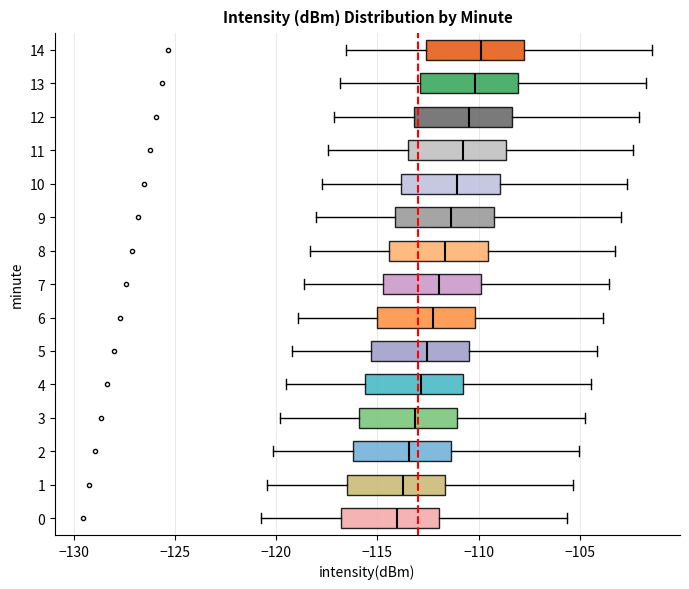

Reading bottom to top, transcribe this box plot: for each box, give where its median line is, the range the box spans, and where its two whiskers end, as read against the x-axis. The values are not printed on the chart, so give them approximately, as read against the axis.

0: median -114.0, box -117.0 to -112.0, whiskers -120.5 to -105.5
1: median -114.0, box -116.5 to -111.5, whiskers -120.5 to -105.5
2: median -113.5, box -116.0 to -111.5, whiskers -120.0 to -105.0
3: median -113.0, box -116.0 to -111.0, whiskers -120.0 to -104.5
4: median -113.0, box -115.5 to -111.0, whiskers -119.5 to -104.5
5: median -112.5, box -115.5 to -110.5, whiskers -119.0 to -104.0
6: median -112.5, box -115.0 to -110.0, whiskers -119.0 to -104.0
7: median -112.0, box -114.5 to -110.0, whiskers -118.5 to -103.5
8: median -111.5, box -114.5 to -109.5, whiskers -118.5 to -103.0
9: median -111.5, box -114.0 to -109.5, whiskers -118.0 to -103.0
10: median -111.0, box -114.0 to -109.0, whiskers -117.5 to -102.5
11: median -111.0, box -113.5 to -108.5, whiskers -117.5 to -102.5
12: median -110.5, box -113.0 to -108.5, whiskers -117.0 to -102.0
13: median -110.0, box -113.0 to -108.0, whiskers -117.0 to -101.5
14: median -110.0, box -112.5 to -108.0, whiskers -116.5 to -101.5